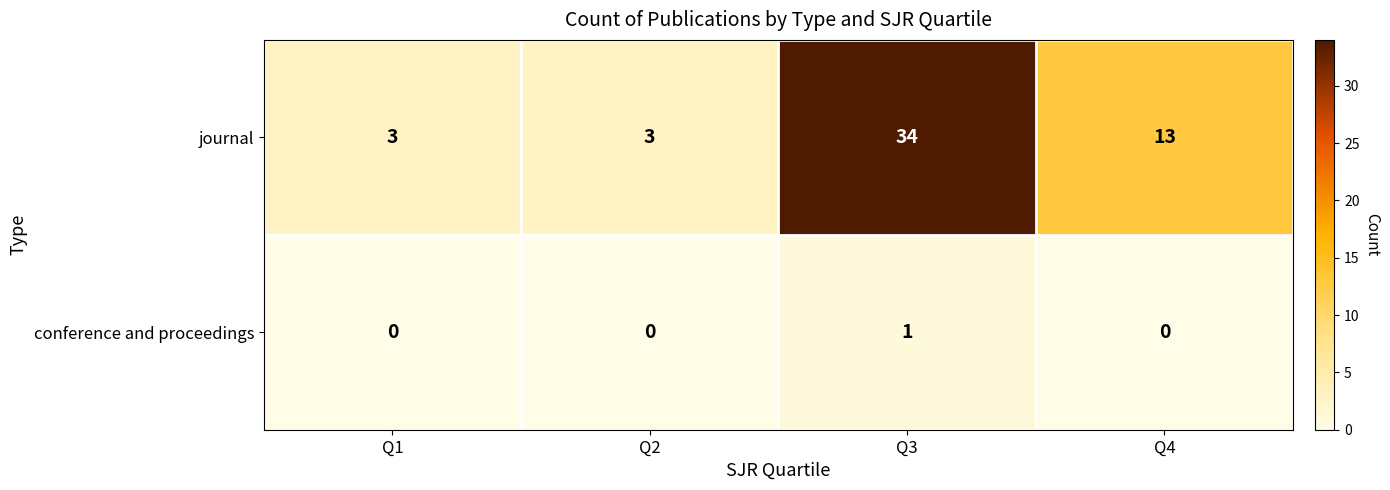

Reading left to right, transcribe all the data shown in this chart.

journal: Q1=3	Q2=3	Q3=34	Q4=13
conference and proceedings: Q1=0	Q2=0	Q3=1	Q4=0